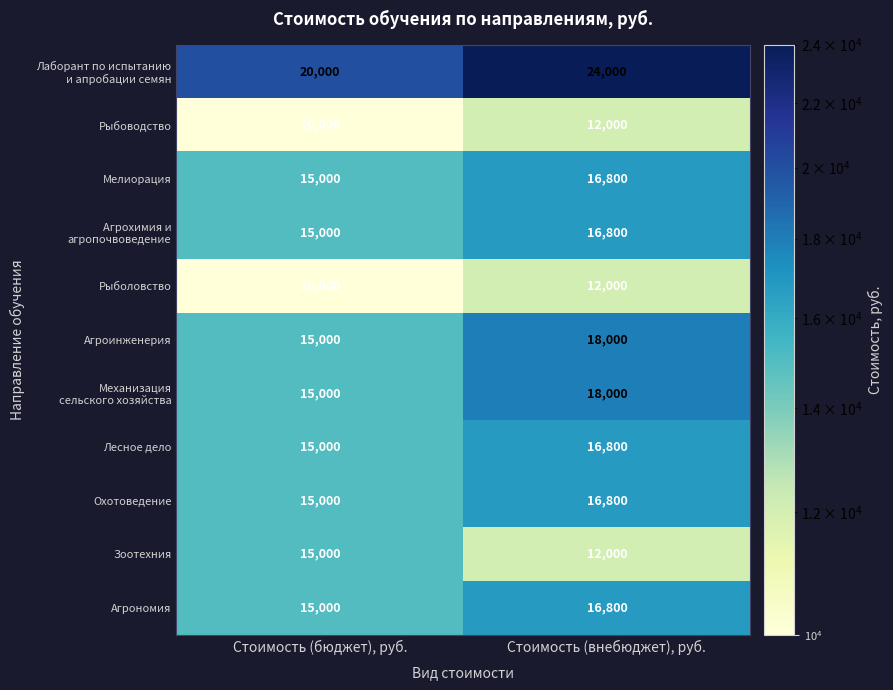

At which category is the sum across all series the highest?

Стоимость (внебюджет), руб.